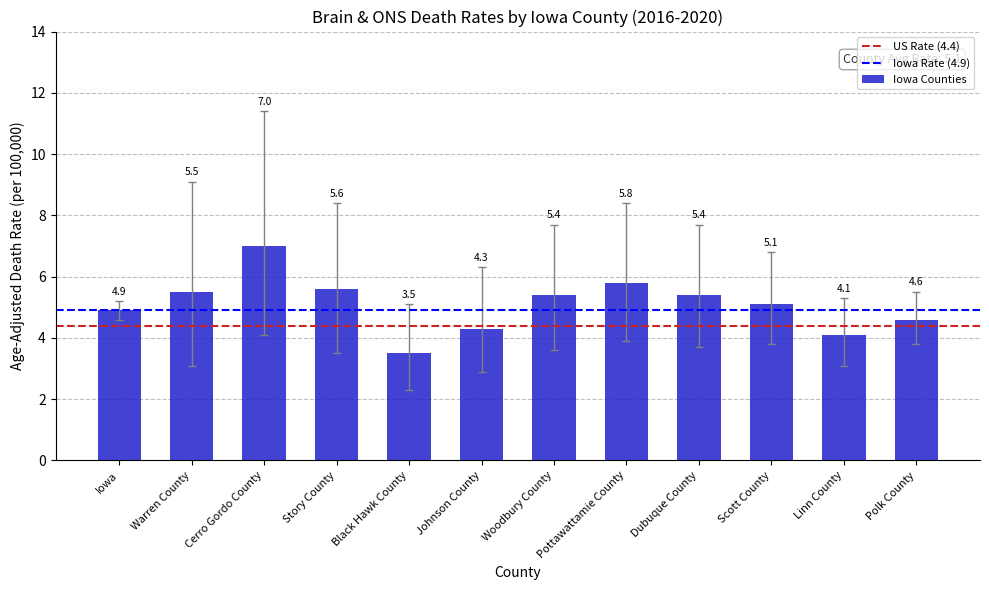

The value at Linn County is 6.3. True or false?

False